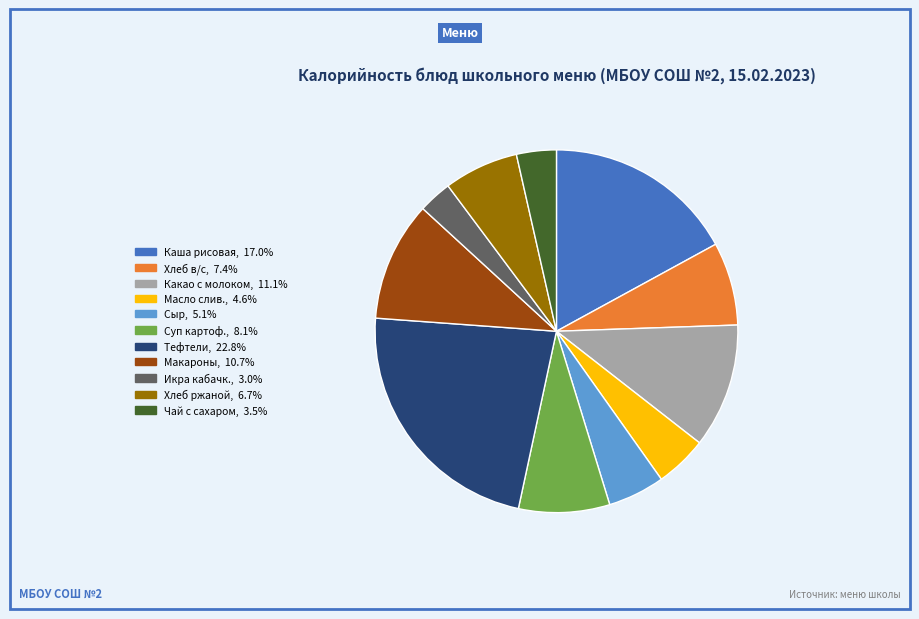

Is there a majority slice in this chart?

No